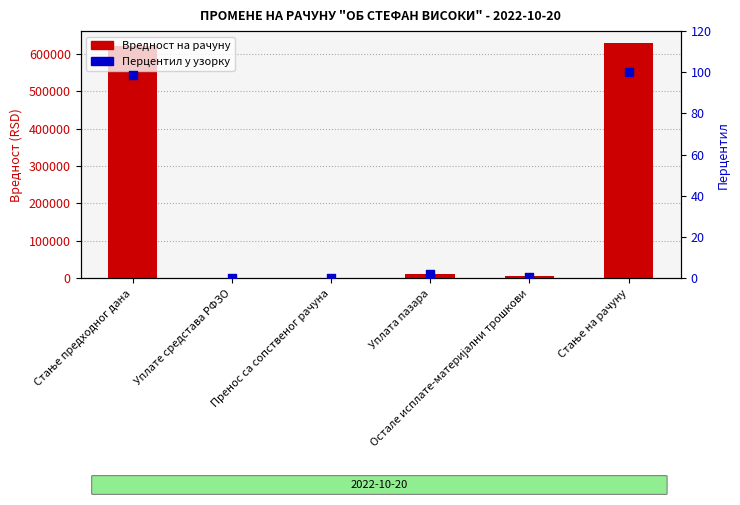

Which series has the widest spread of Y values?

Вредност